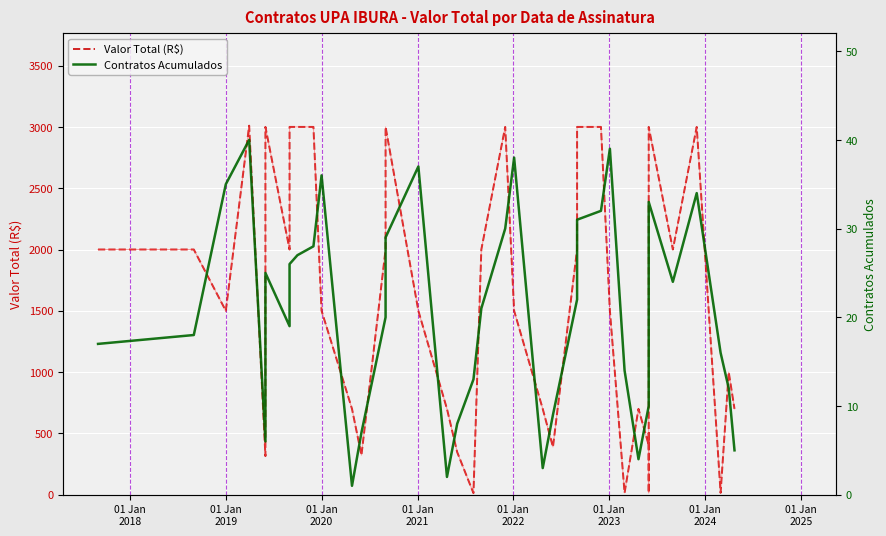

Which series ends up on top after the final intersection of Contratos Acumulados and Valor Total (R$)?

Valor Total (R$)